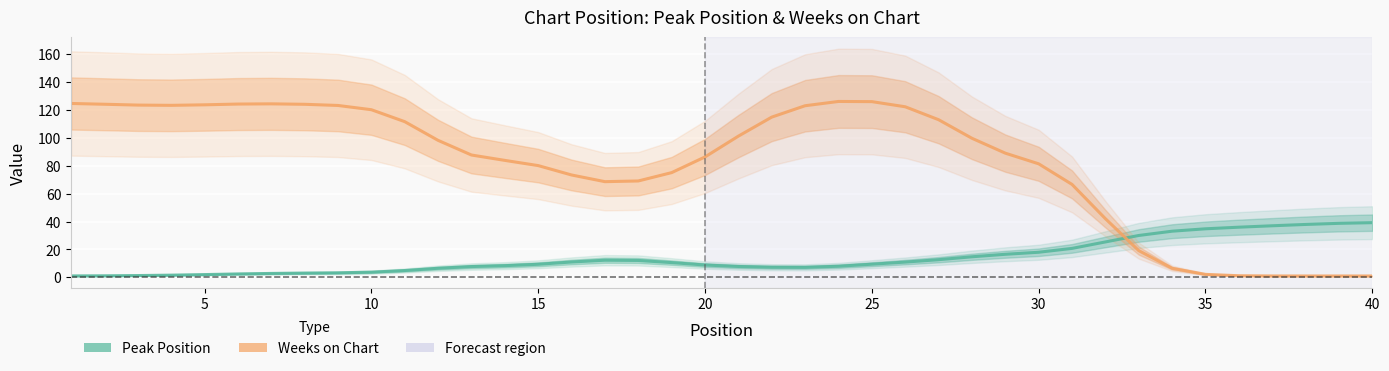

Rank the categories by Peak Position value from highest to lowest.

39, 38, 37, 36, 35, 34, 33, 32, 31, 30, 29, 28, 27, 26, 16, 17, 15, 25, 18, 24, 14, 19, 13, 23, 20, 12, 21, 22, 11, 10, 9, 40, 35, 30, 25, 20, 15, 10, 5, 0